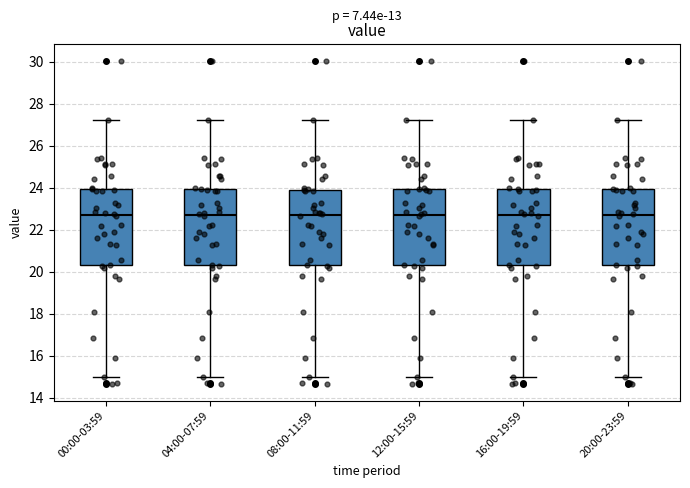

Where is the upper edge of the box for 00:00-03:59 on the y-axis? The values are not printed on the chart, so give them approximately, as read against the axis.

24.0